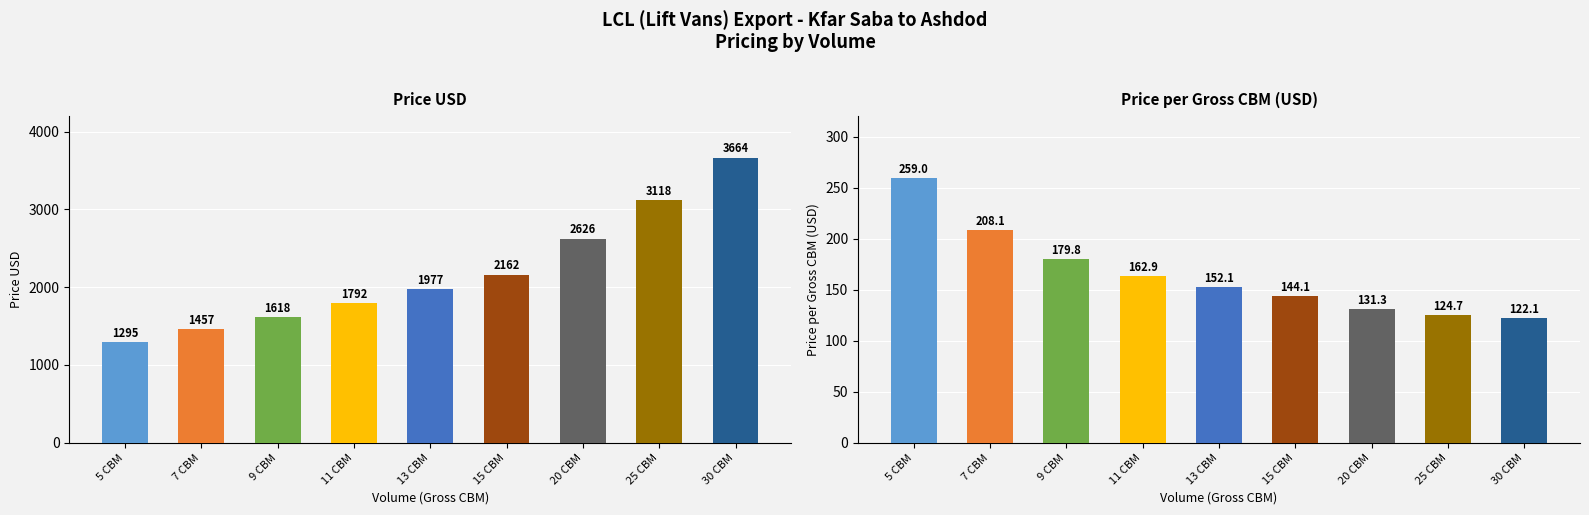

Rank the series by their average value, from highest to lowest.

Price USD, /Gross CBM